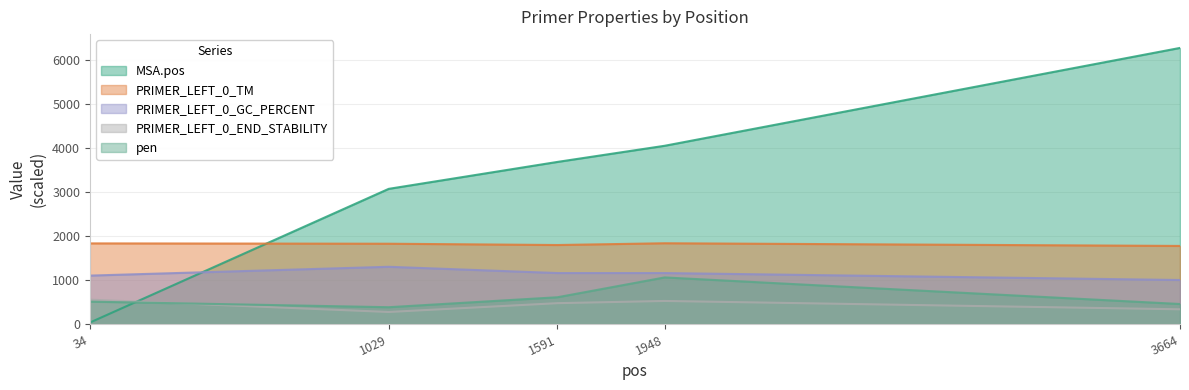

Which series has the widest spread of values?

MSA.pos